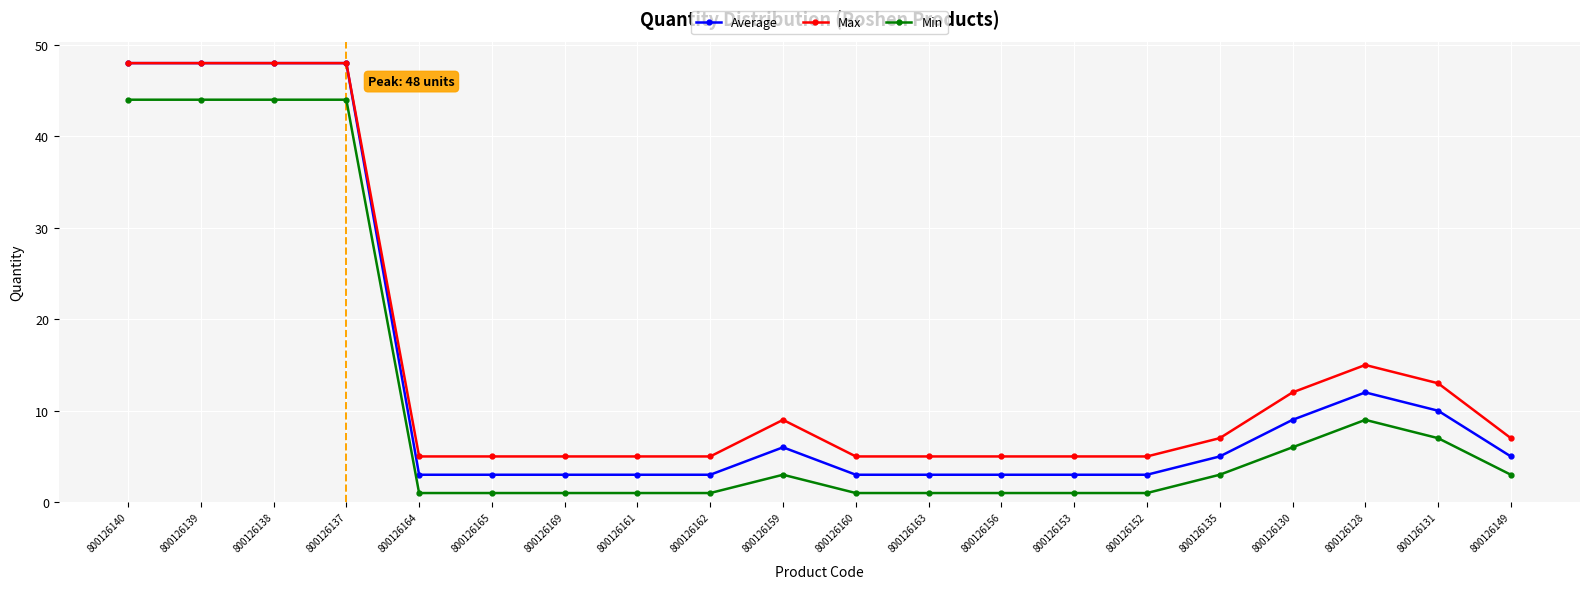

Rank the series at 800126159 from lowest to highest value.

Min, Average, Max